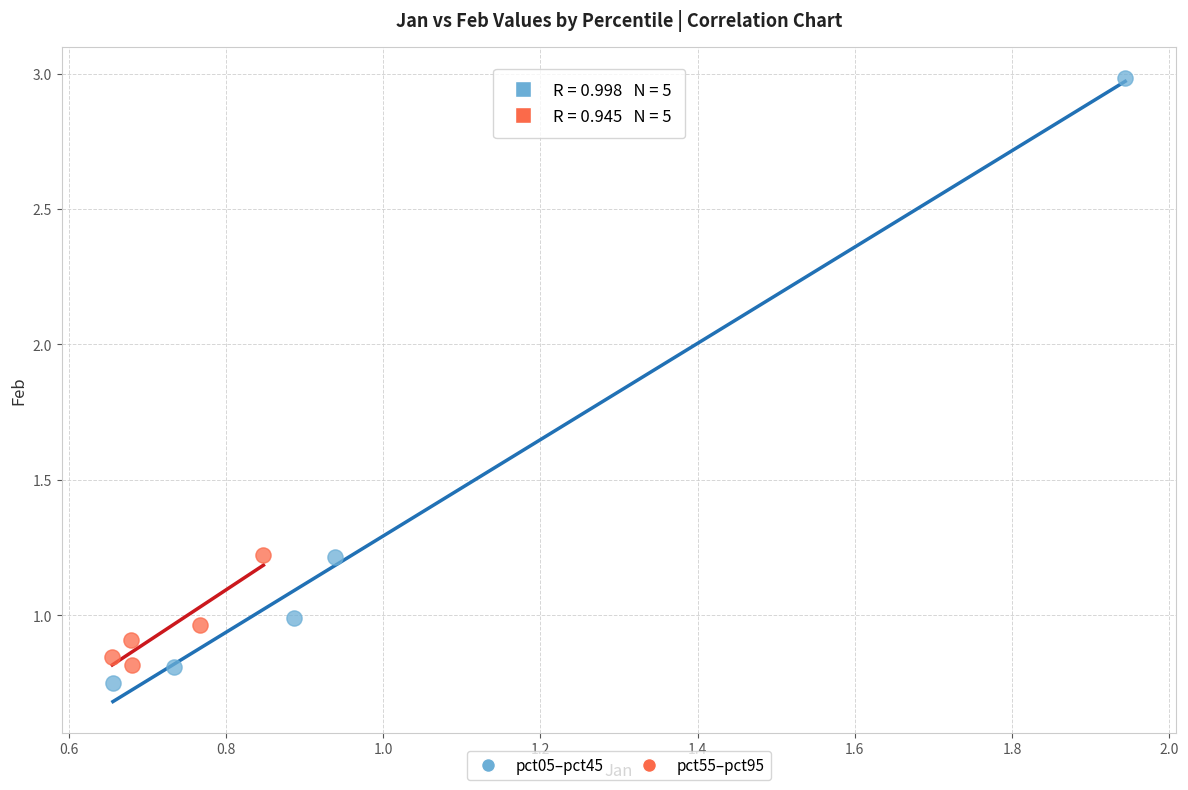

Which series has the widest spread of Y values?

pct05–pct45